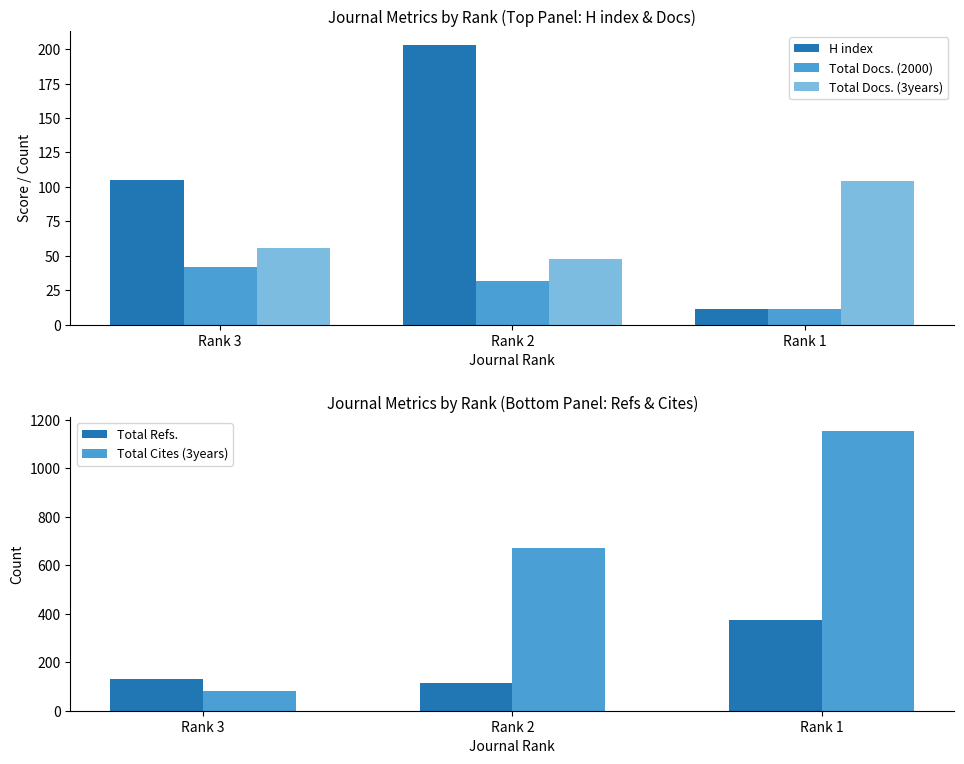

At which category is the sum across all series the highest?

Rank 1